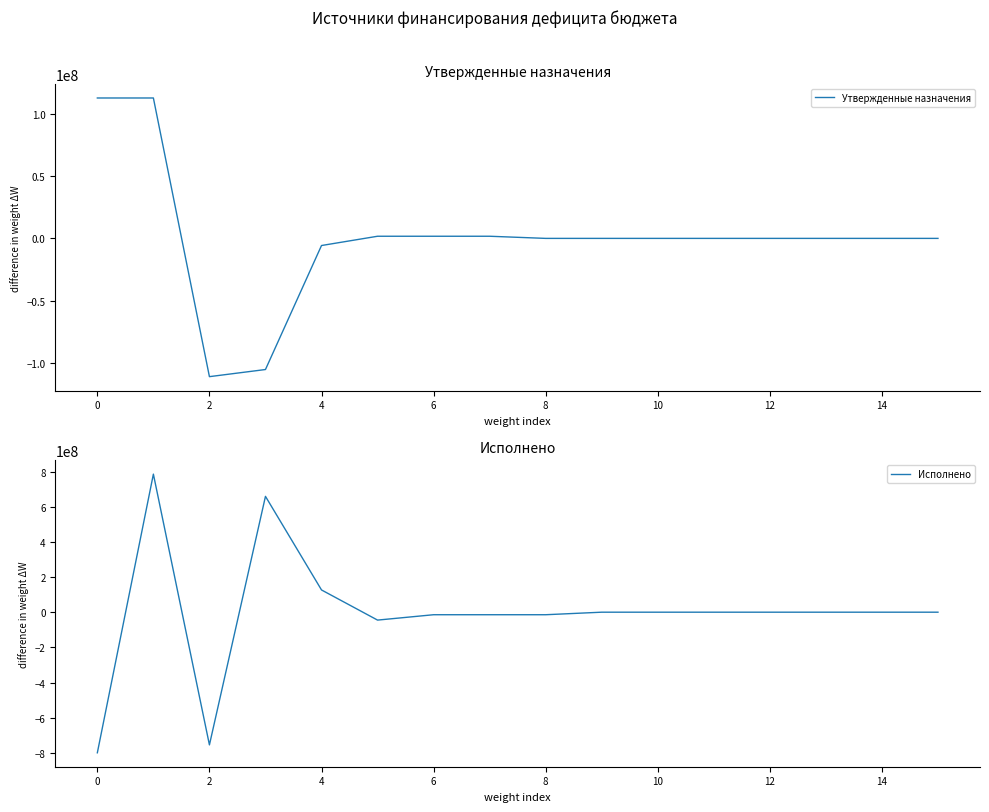

The value of Утвержденные назначения at 13 is 0.0. True or false?

True